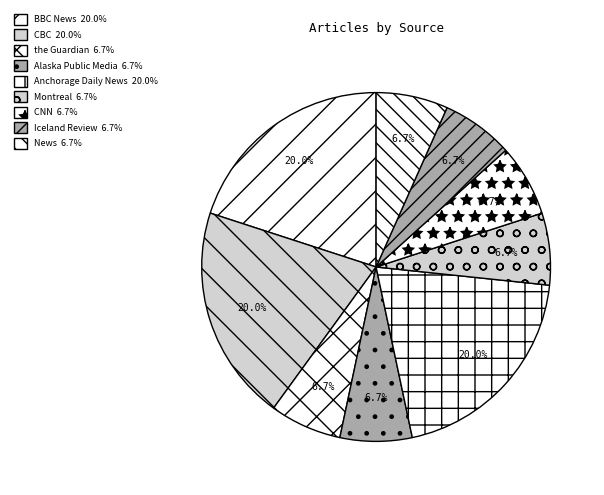

Count the number of slices in the pie.

9